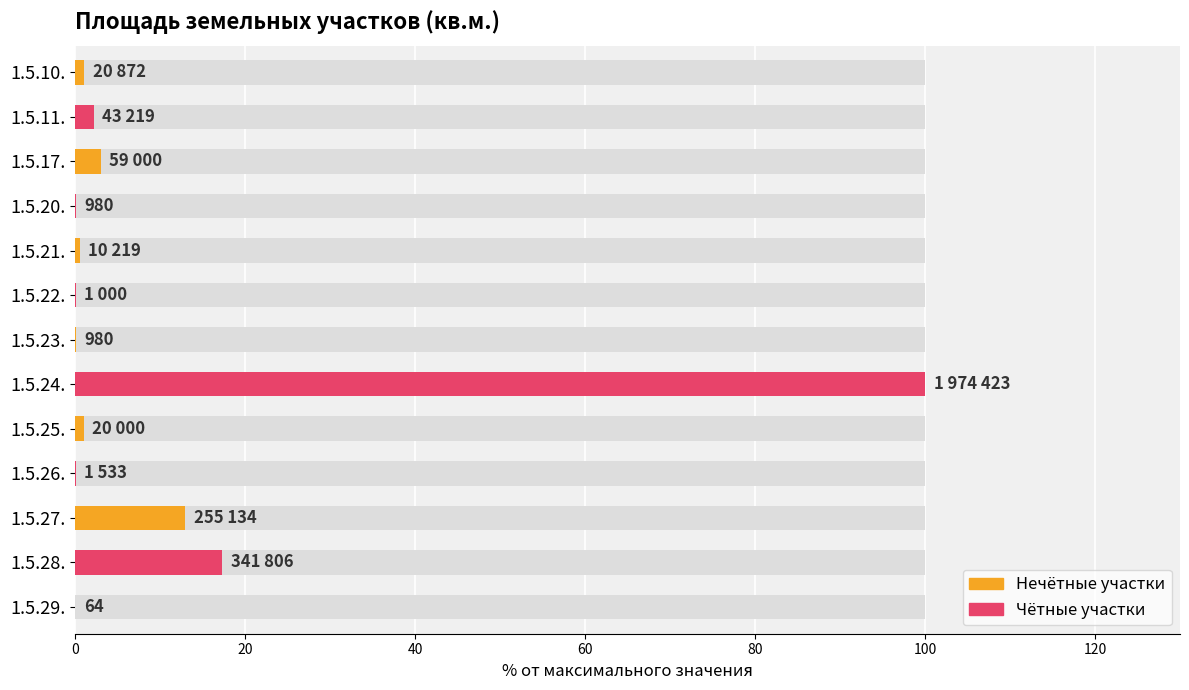

How many values exceed 1?

7